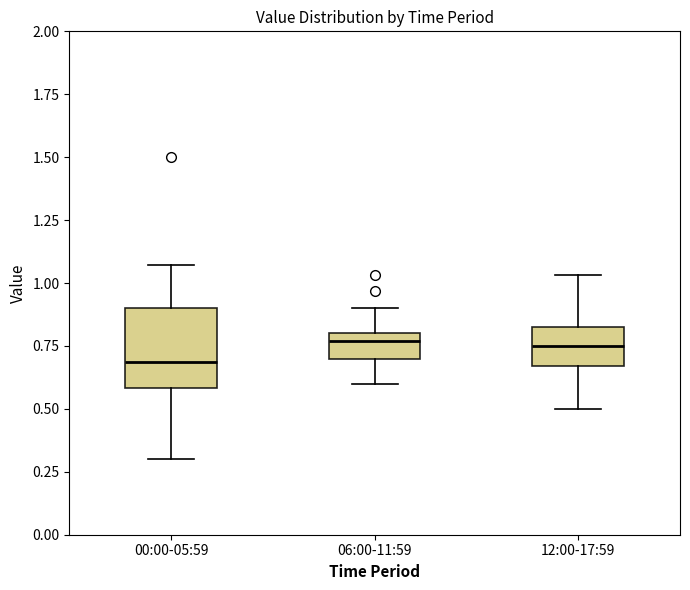

Which box's median line is the lowest?

00:00-05:59